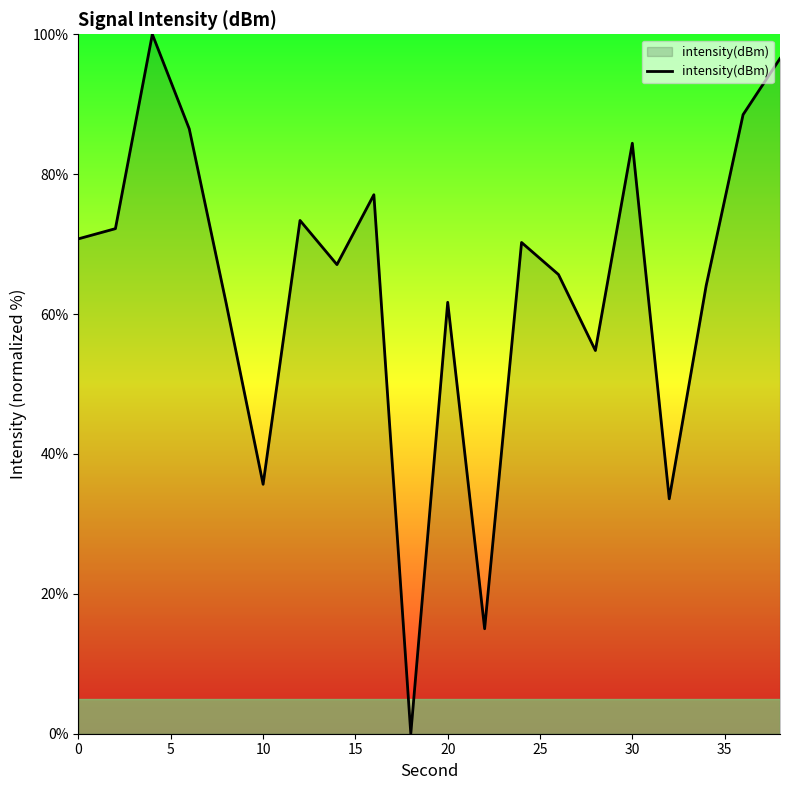

How many values are above zero?

19